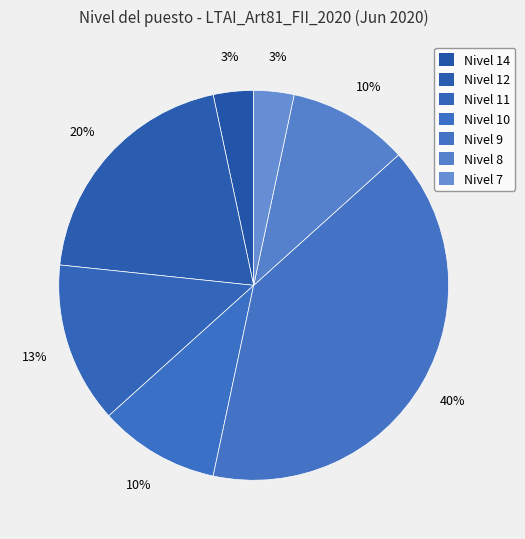

How many slices are in this pie chart?

7